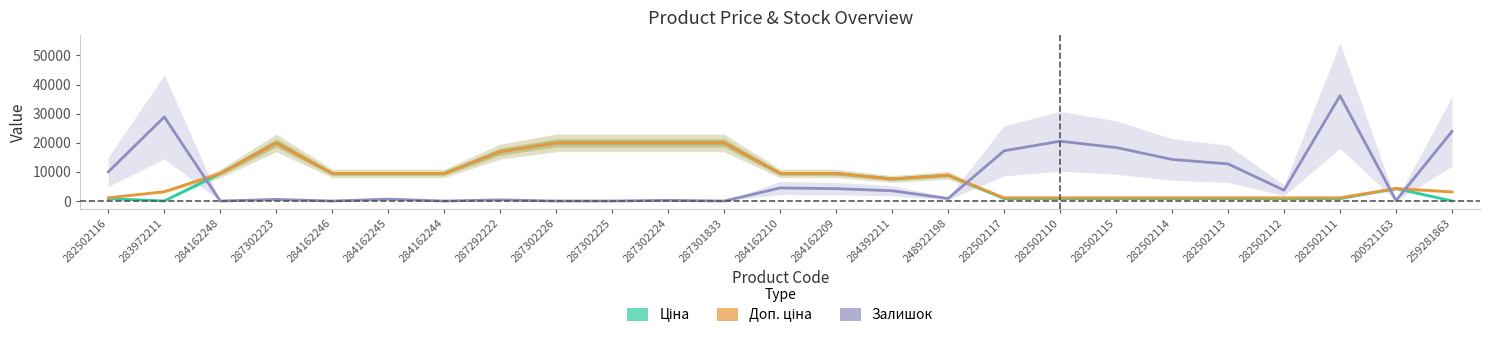

What are all the series names shown in the legend?

Ціна, Доп. ціна, Залишок